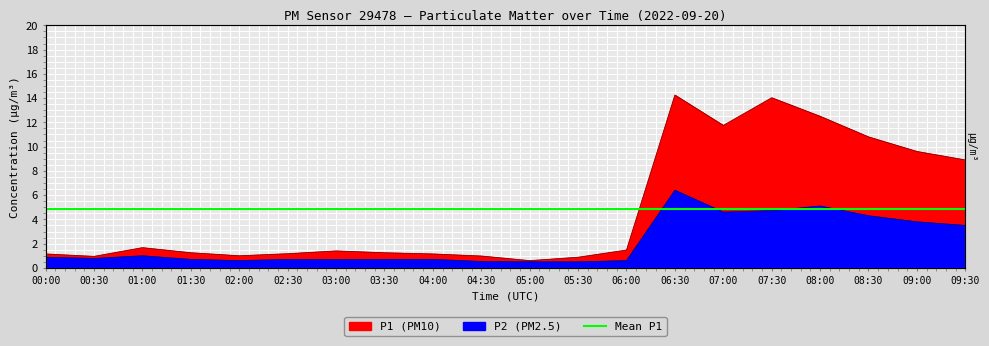

Between 05:00 and 07:30, which series saw the biggest shift?

P1